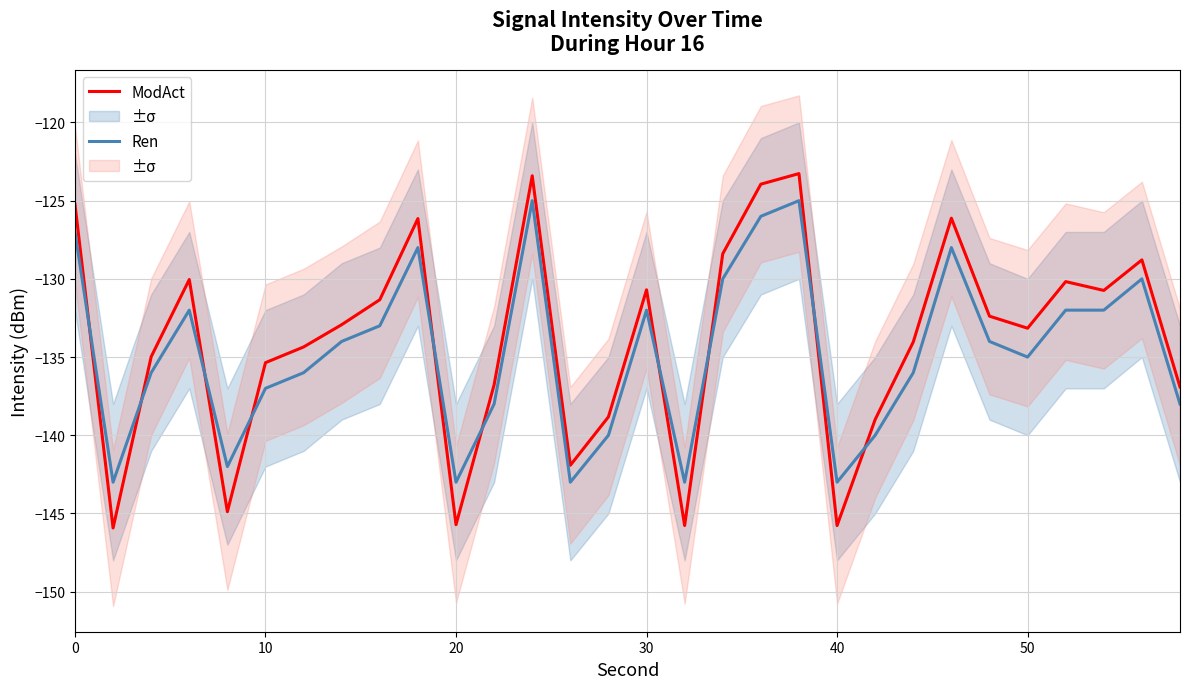

How many interior local peaks does the Ren series have?

7